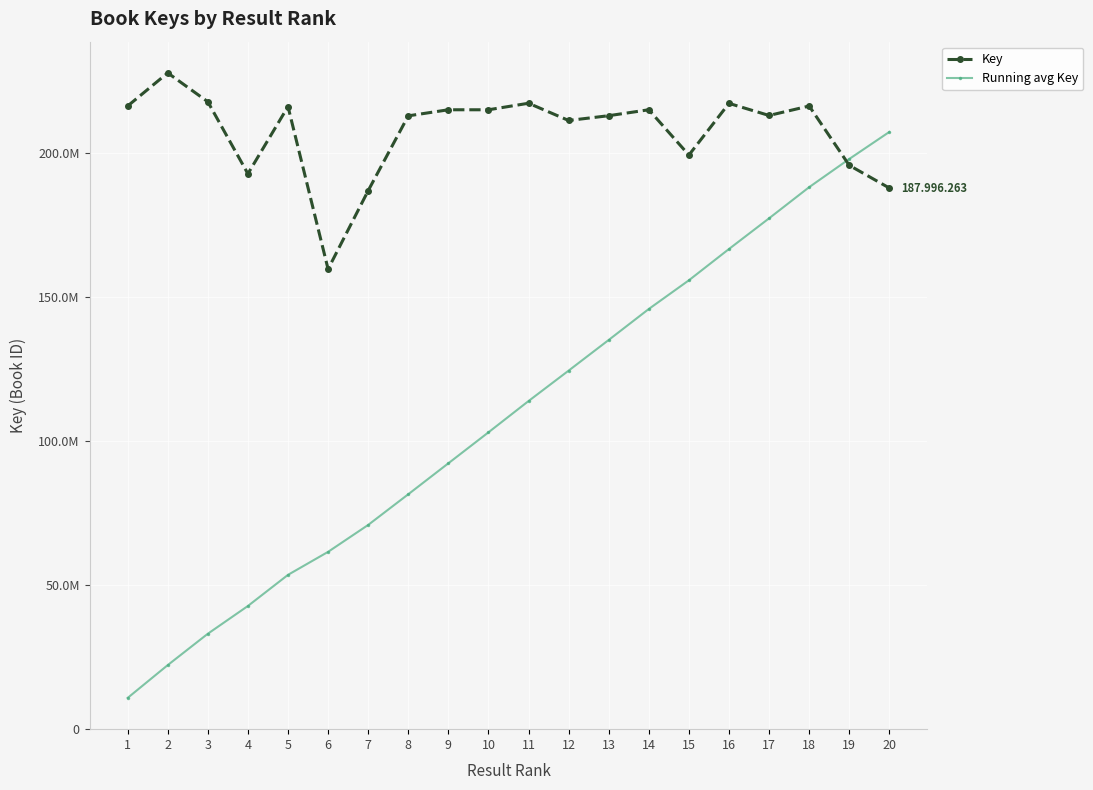

At 11, list the series in order from smallest to largest.

Running avg Key, Key